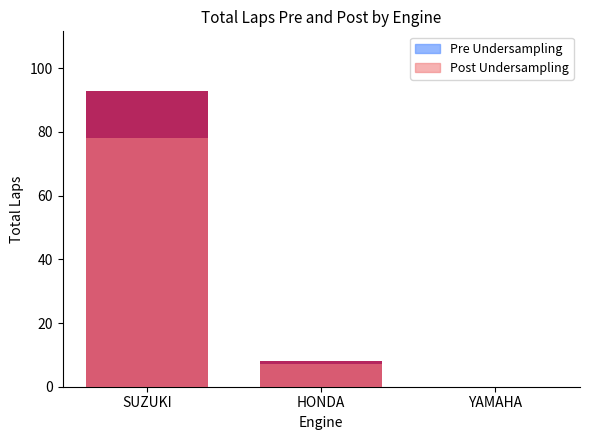

What is the spread (max minus min) of values at SUZUKI?

15